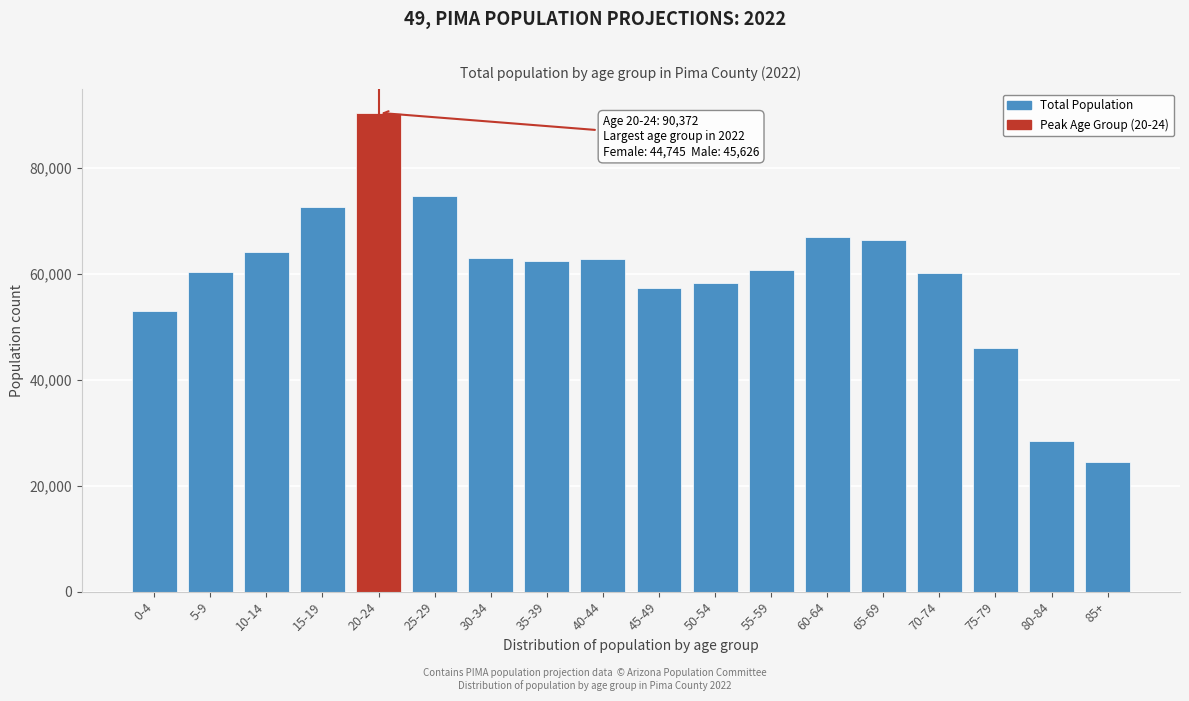

What is the value of the 9th bar from the left?

62752.1